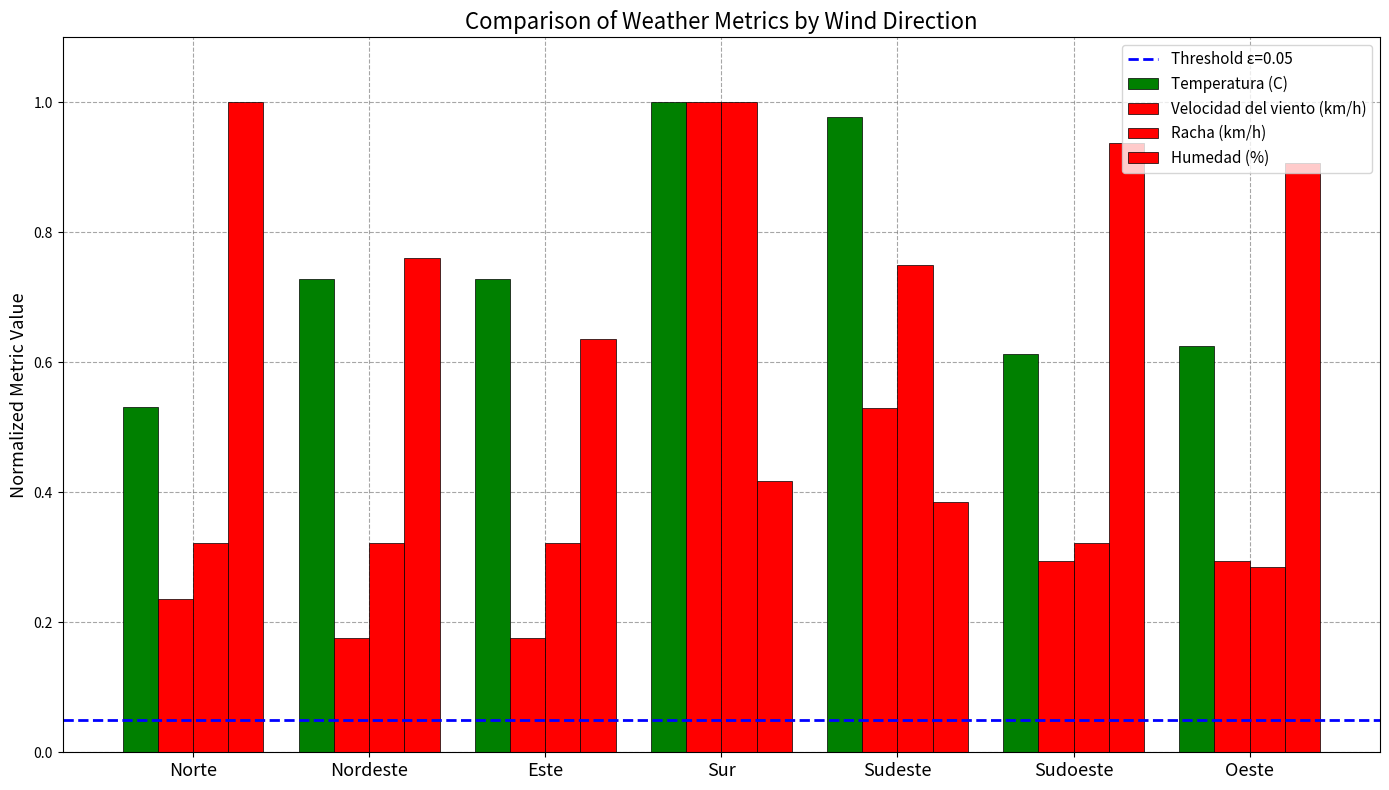

Is it true that Velocidad del viento (km/h) equals 0.3 at Este?

False